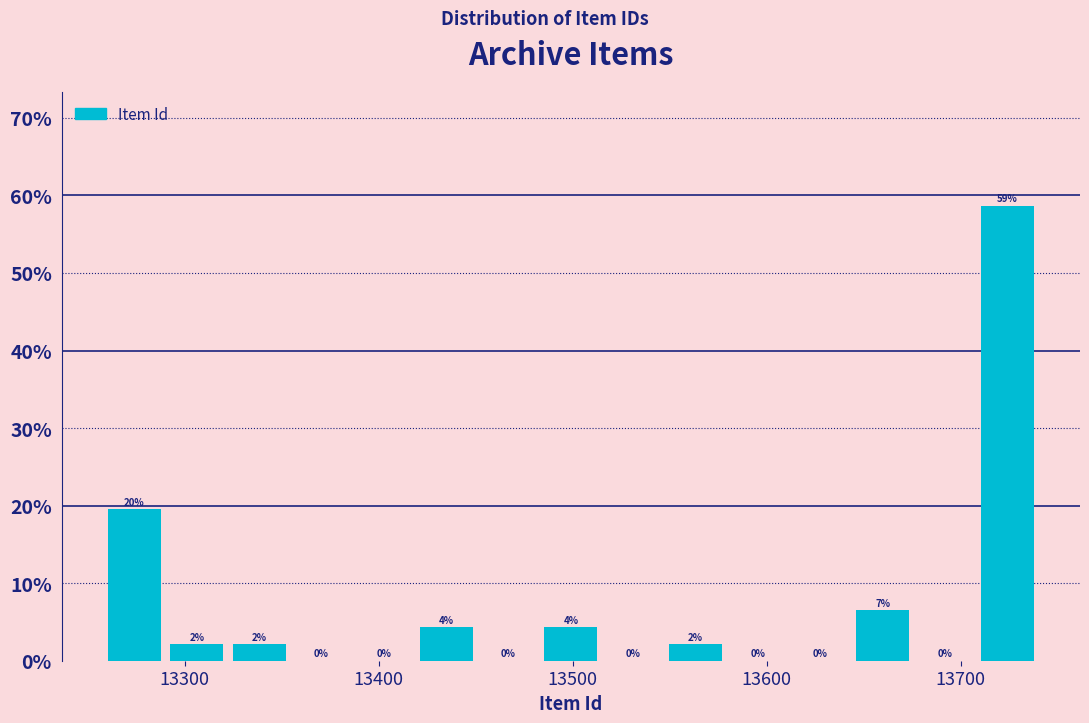

Read against the x-axis, roughly where is the centre of the tallest bar?

13720